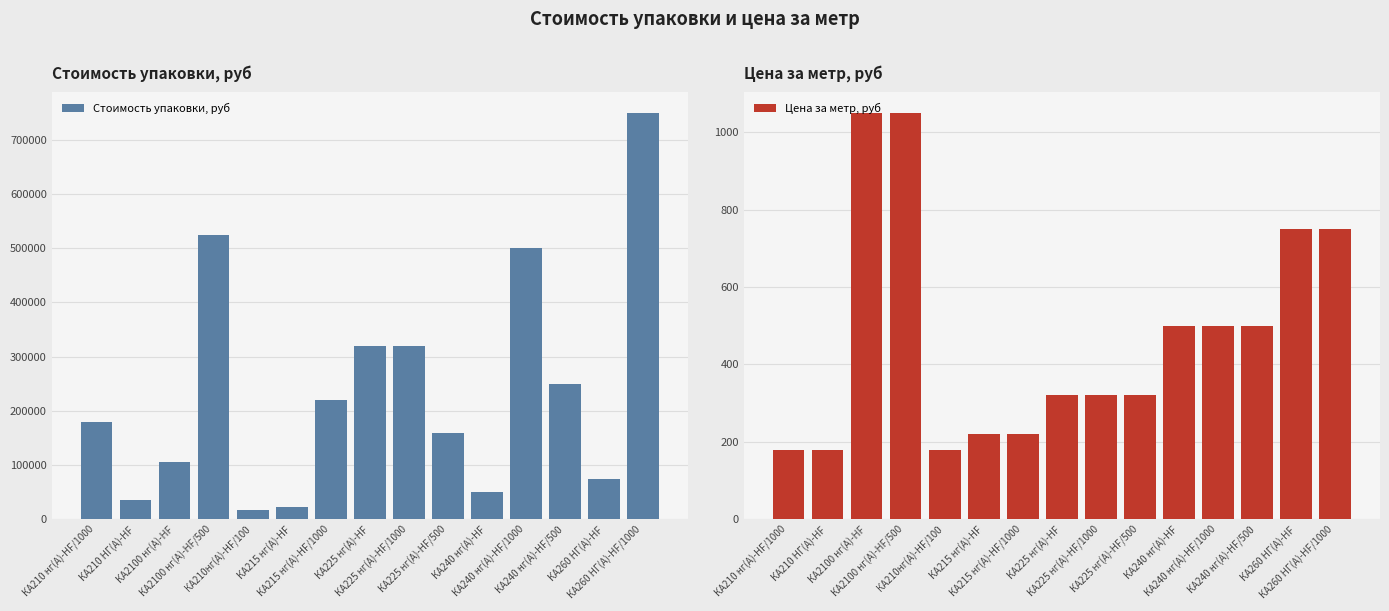

Between КА210 нг(A)-HF/1000 and КА2100 нг(A)-HF, which series saw the biggest shift?

Стоимость упаковки, руб